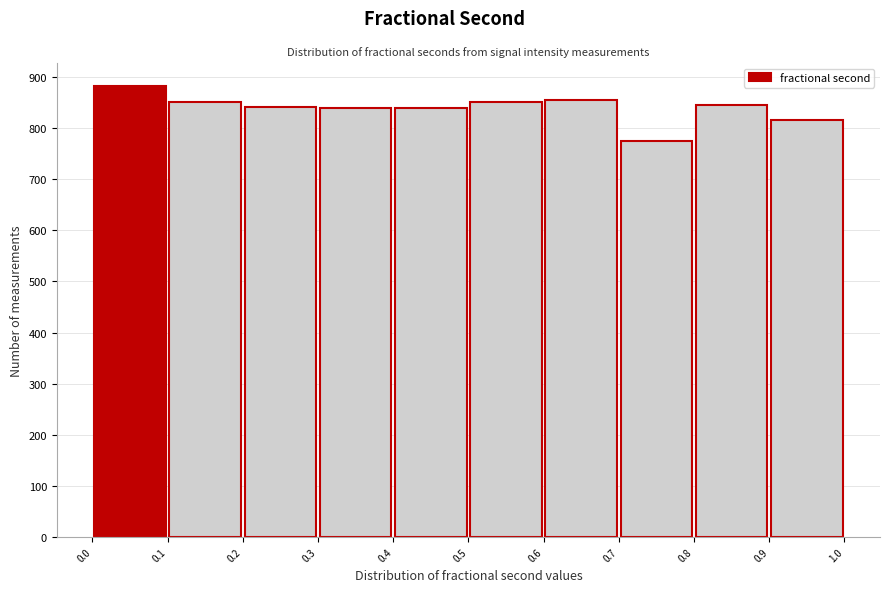

How tall is the bar that spans 0.5 to 0.6 on the x-axis? The values are not printed on the chart, so give them approximately, as read against the axis.

850